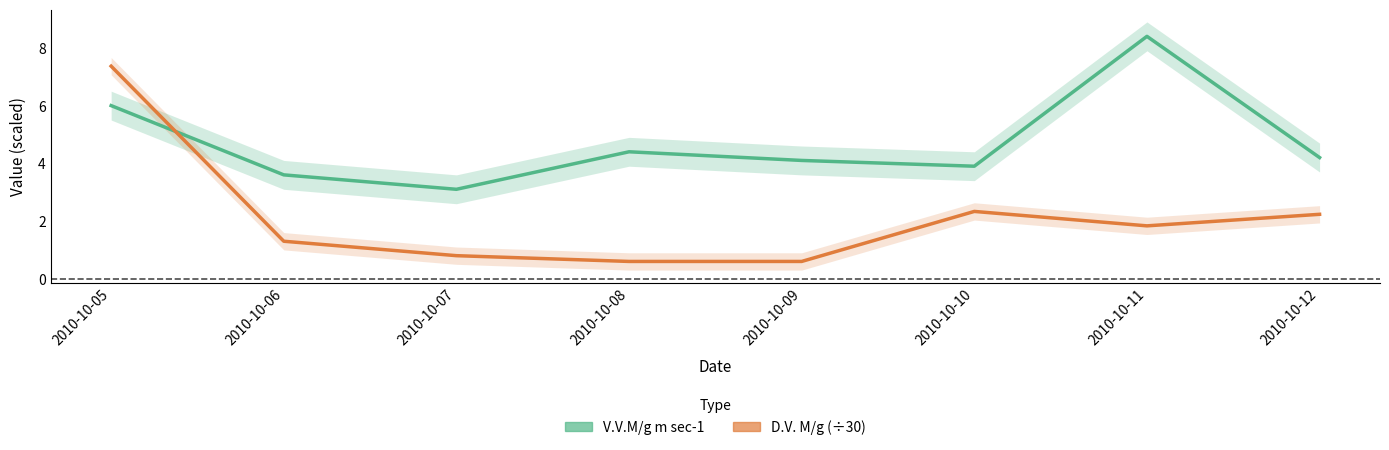

At how many categories does at least one series exceed 6?

2